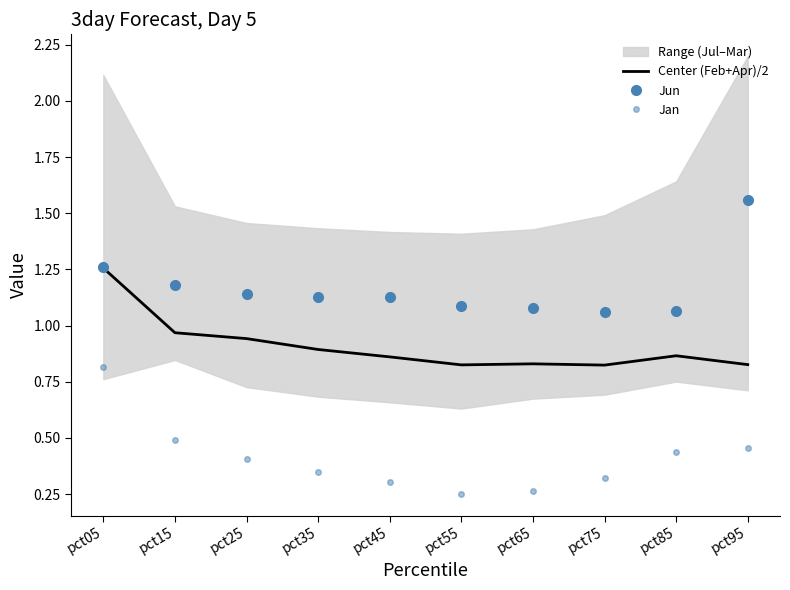

The Jun series shows 0.5 at pct05. True or false?

False